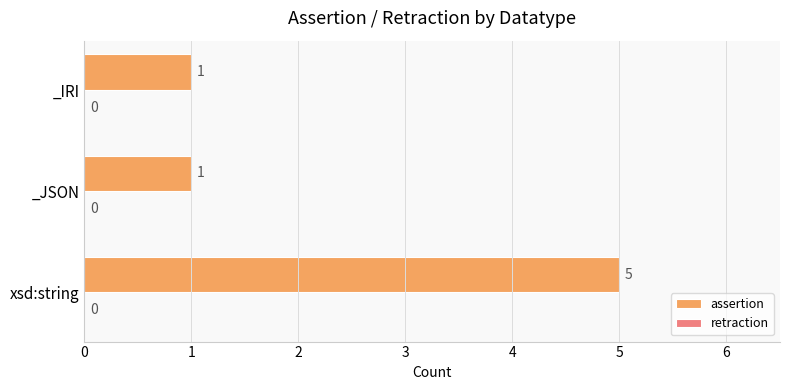

The chart shows a value of 5 at xsd:string. True or false?

True